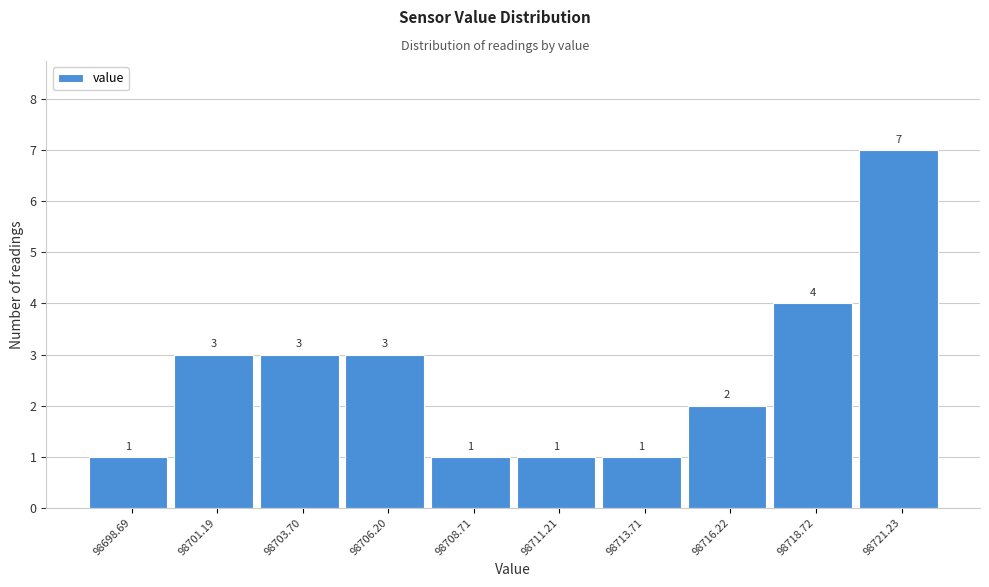

Reading left to right, what are all the values shown in this chart?

98698.69=1	98701.19=3	98703.70=3	98706.20=3	98708.71=1	98711.21=1	98713.71=1	98716.22=2	98718.72=4	98721.23=7